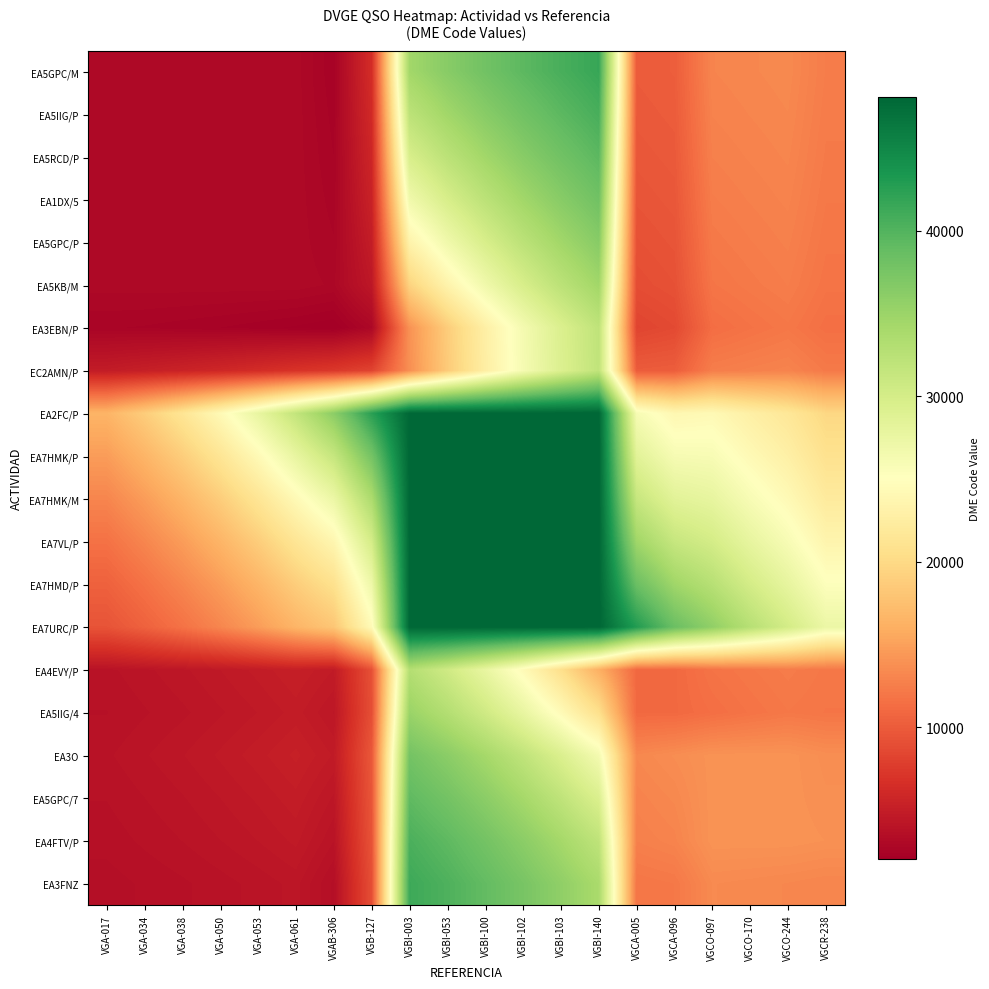

How many distinct data groups are displayed?

20